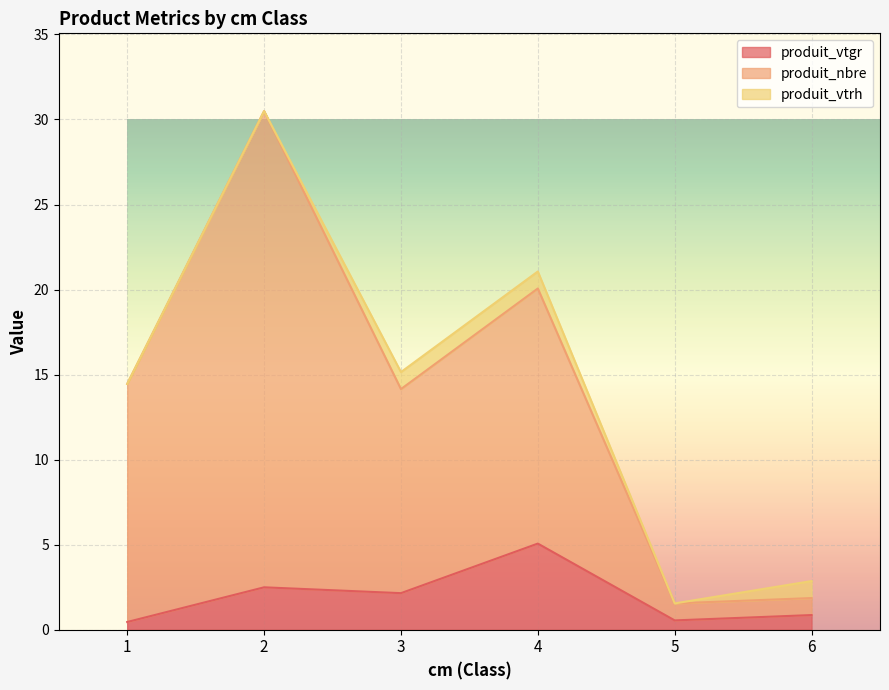

Read the produit_vtgr value at 6.

0.9